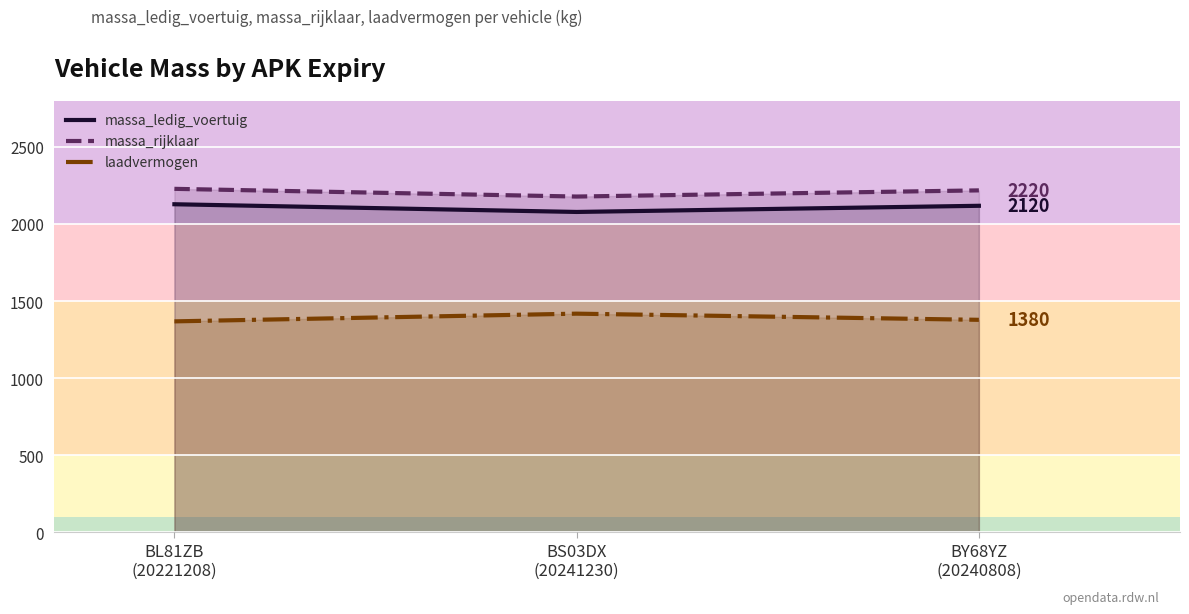

What are all the series names shown in the legend?

massa_ledig_voertuig, massa_rijklaar, laadvermogen